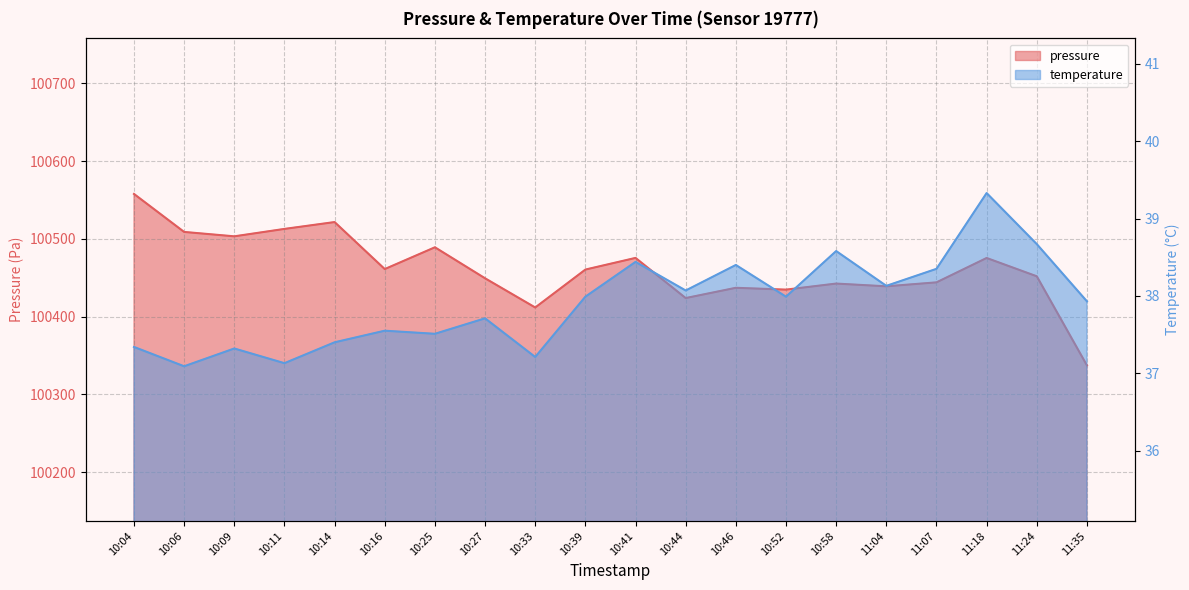

What is the difference between the maximum and second lowest values in the temperature series?

2.2